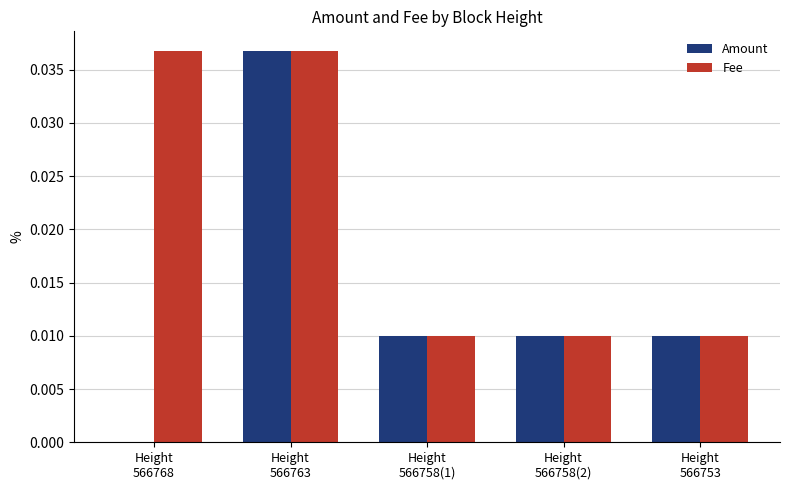

Between Height
566768 and Height
566763, which series saw the biggest shift?

Amount